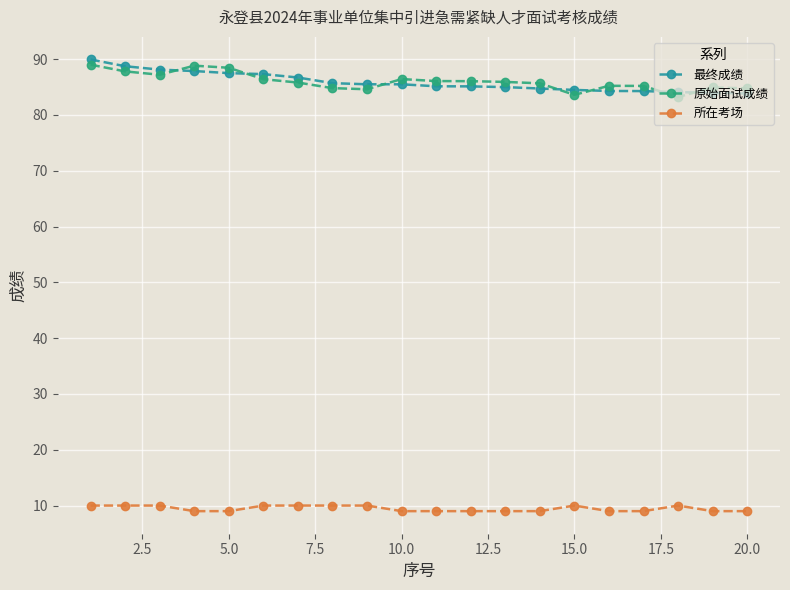

At how many categories does at least one series exceed 46?

20